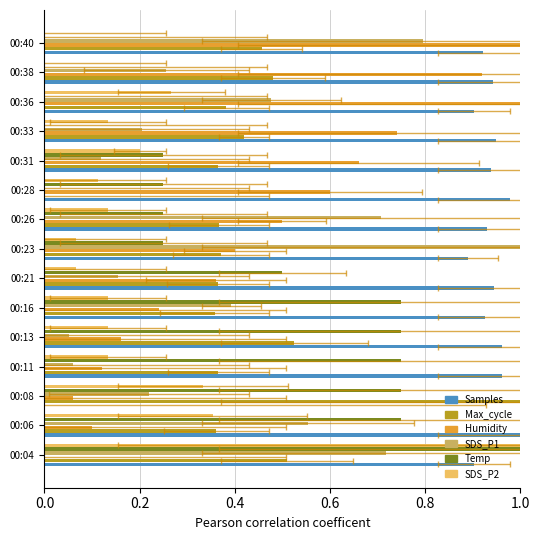

How many positive values does the SDS_P2 series have?

13